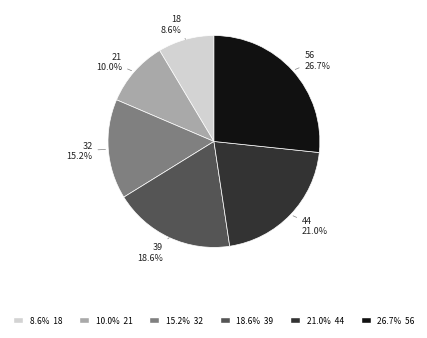

Does any single category account for the majority?

No